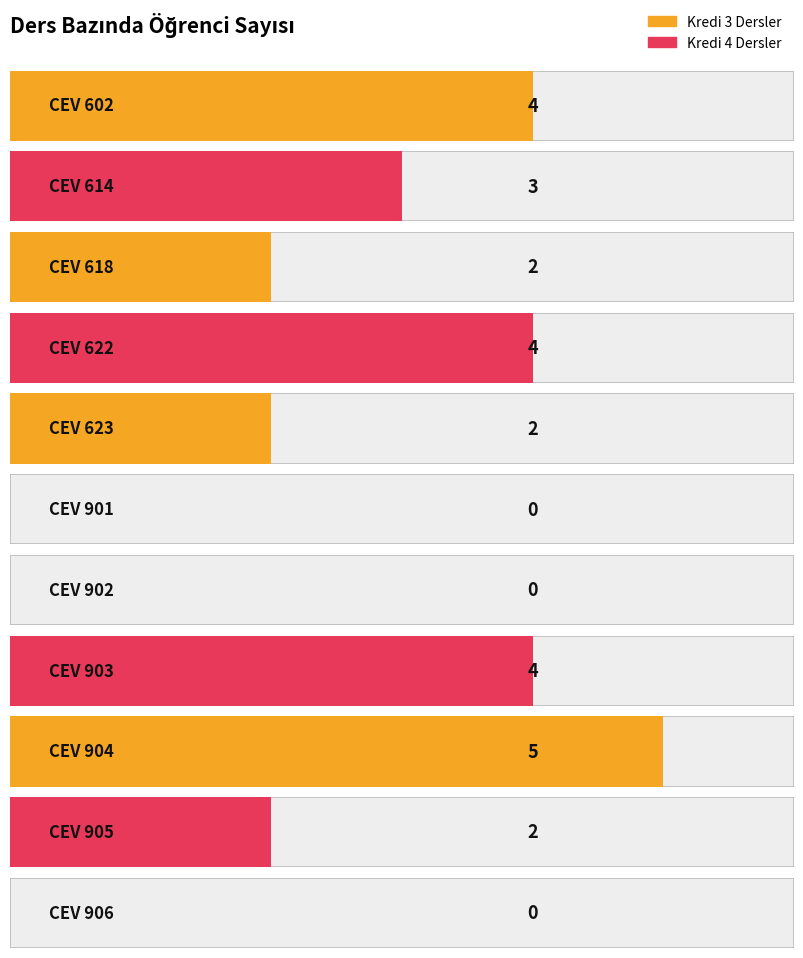

Are the bars grouped side by side (vs. stacked)?

No